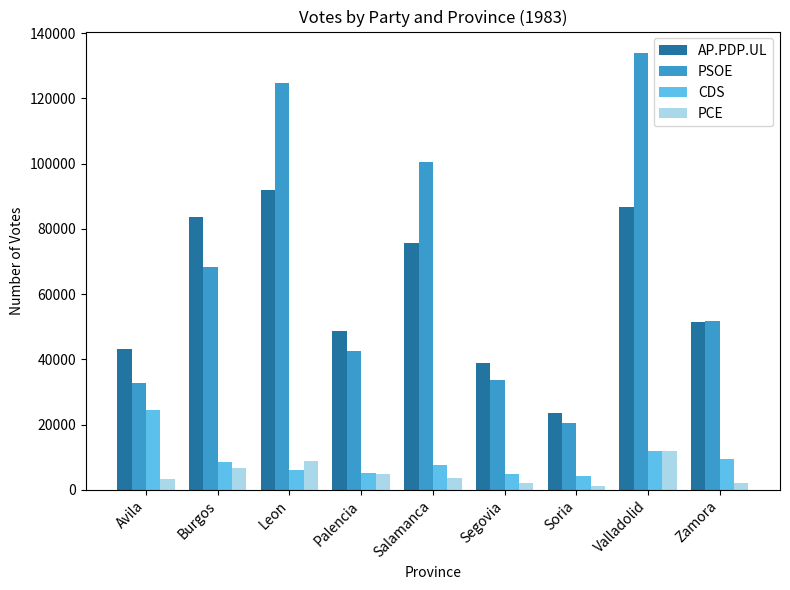

What is the label of the 6th bar from the left?

Segovia